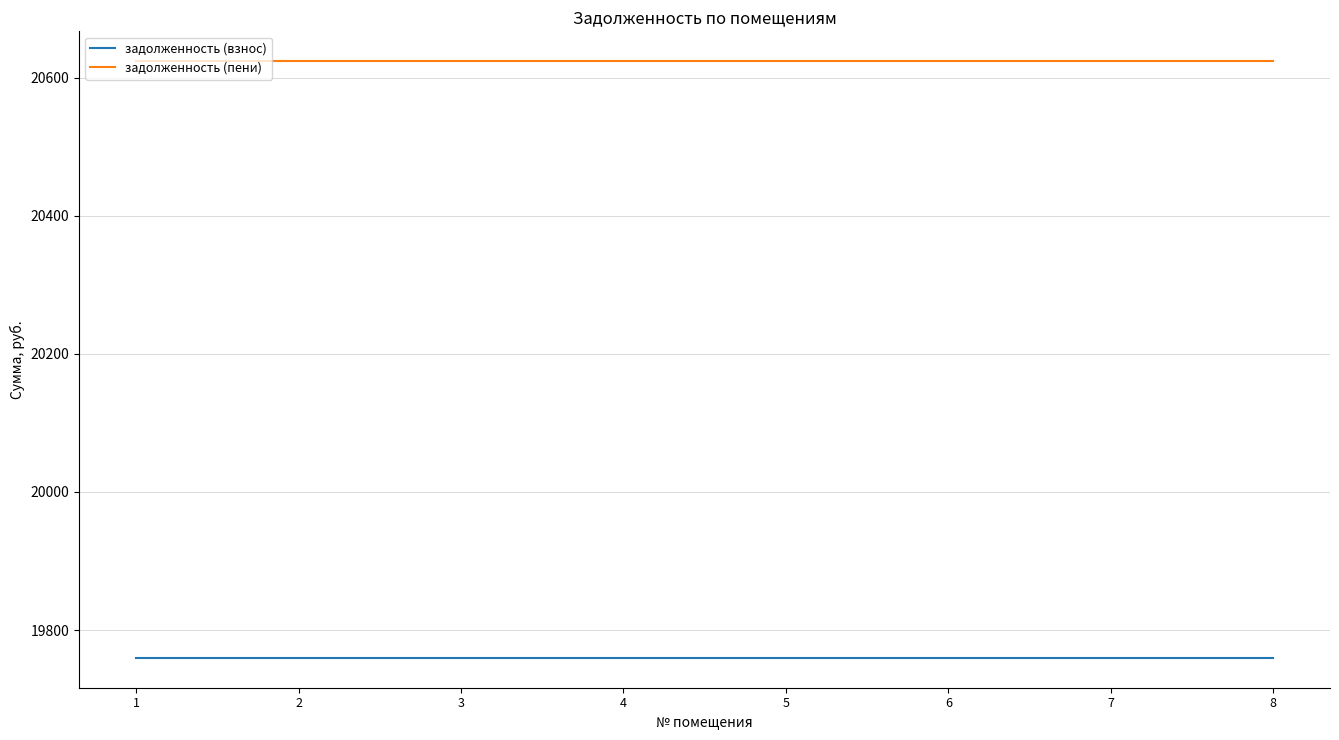

True or false: задолженность (пени) has a value of 20623.7 at 1.

True